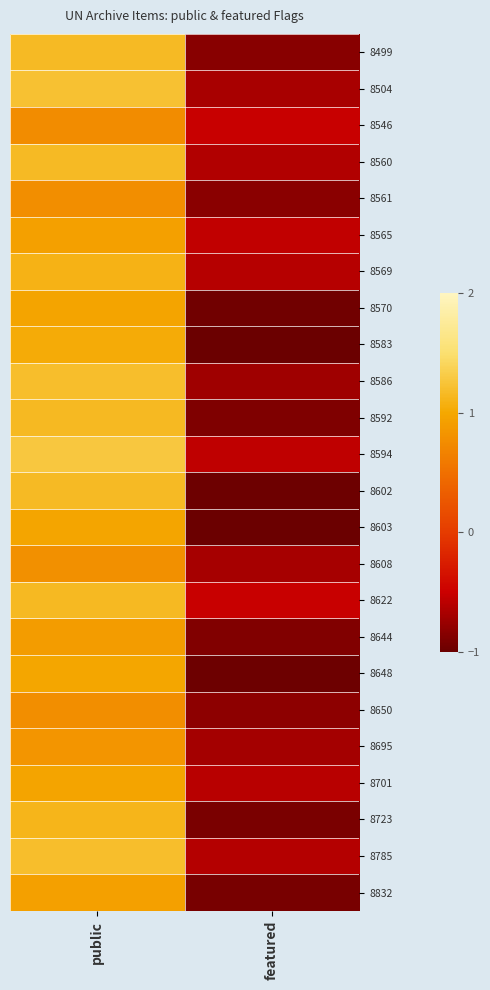

What is the maximum value shown in the chart?

1.3